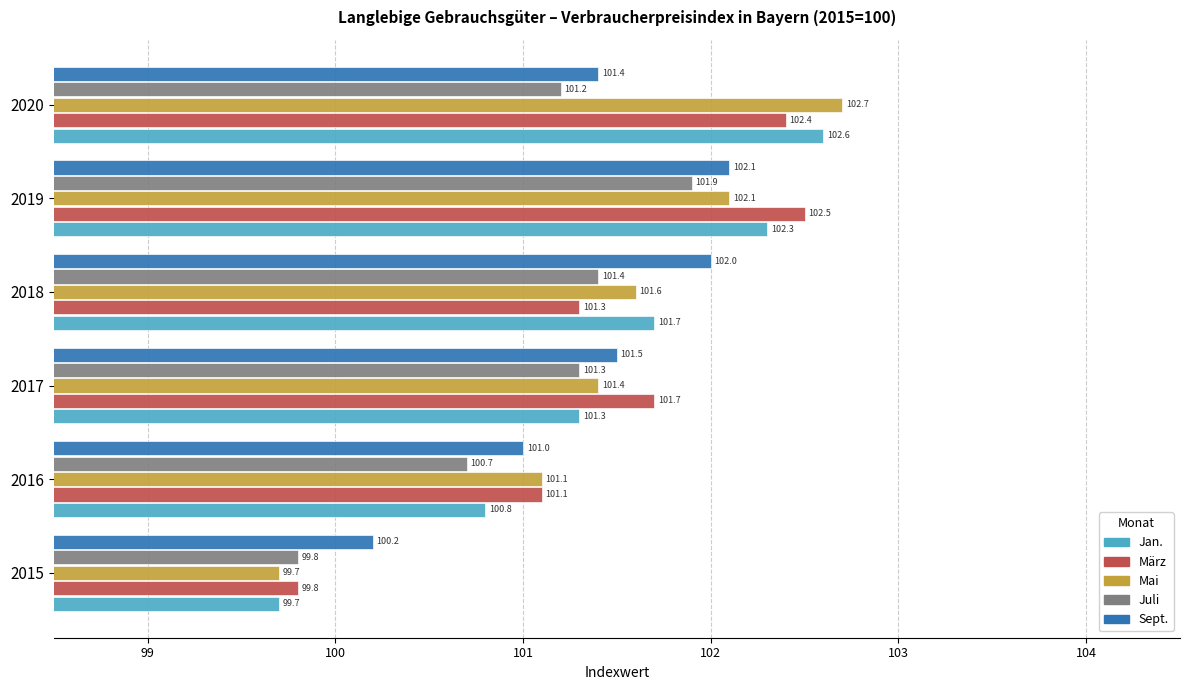

What is the sum of the Juli values at 2020 and 2017?

202.5